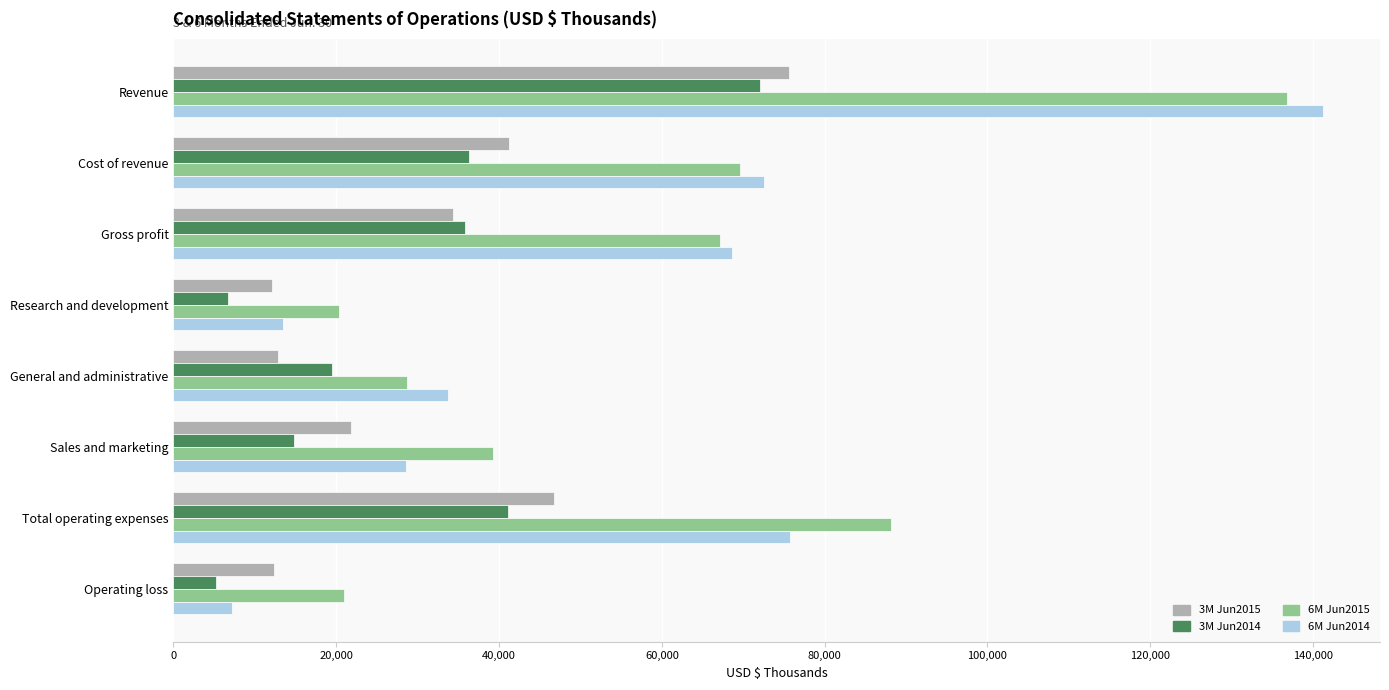

At how many categories does at least one series exceed 9697?

8